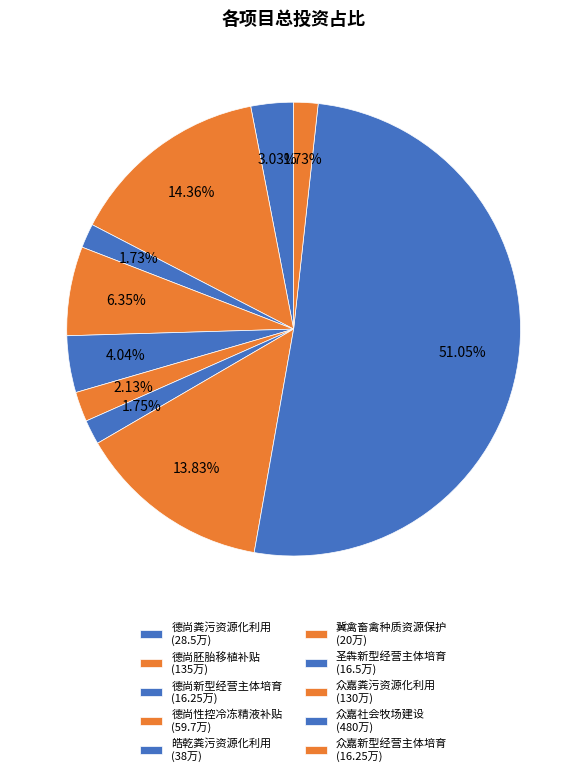

Which slice is the smallest?

3